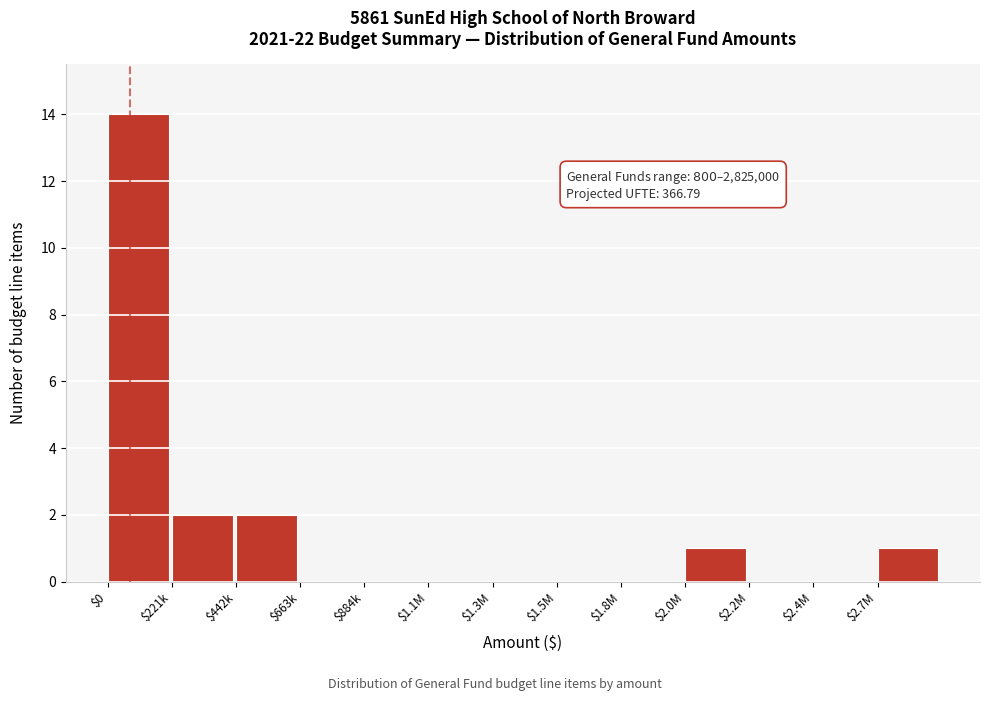

What is the sum of all values?

20